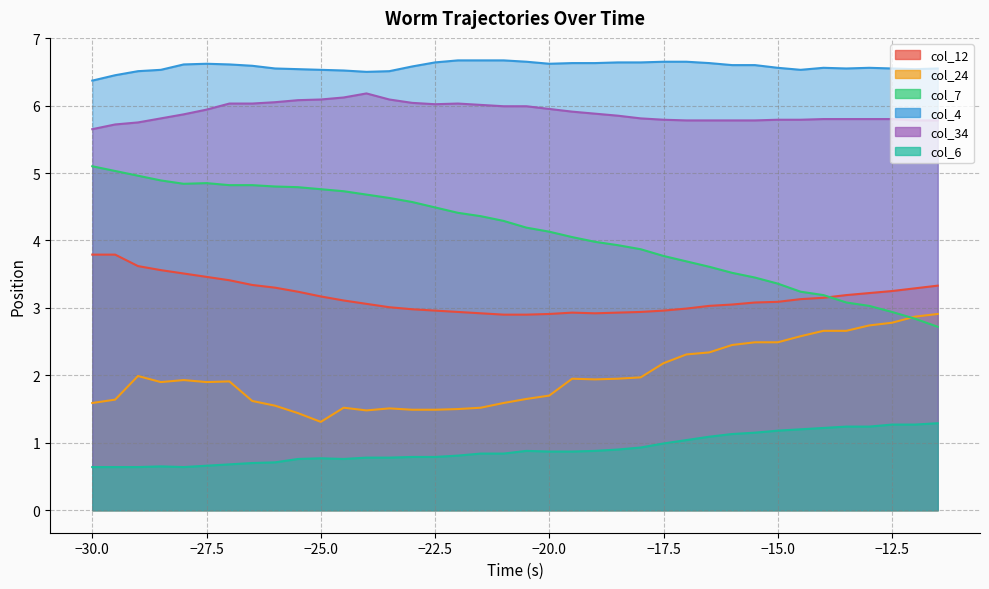

List the labels in order of col_34 value, smallest first.

-30, -29.5, -29, -17, -16.5, -16, -15.5, -12, -11.5, -17.5, -15, -14.5, -14, -13.5, -13, -12.5, -28.5, -18, -18.5, -28, -19, -19.5, -27.5, -20, -21, -20.5, -21.5, -22.5, -27, -26.5, -22, -23, -26, -25.5, -25, -23.5, -24.5, -24